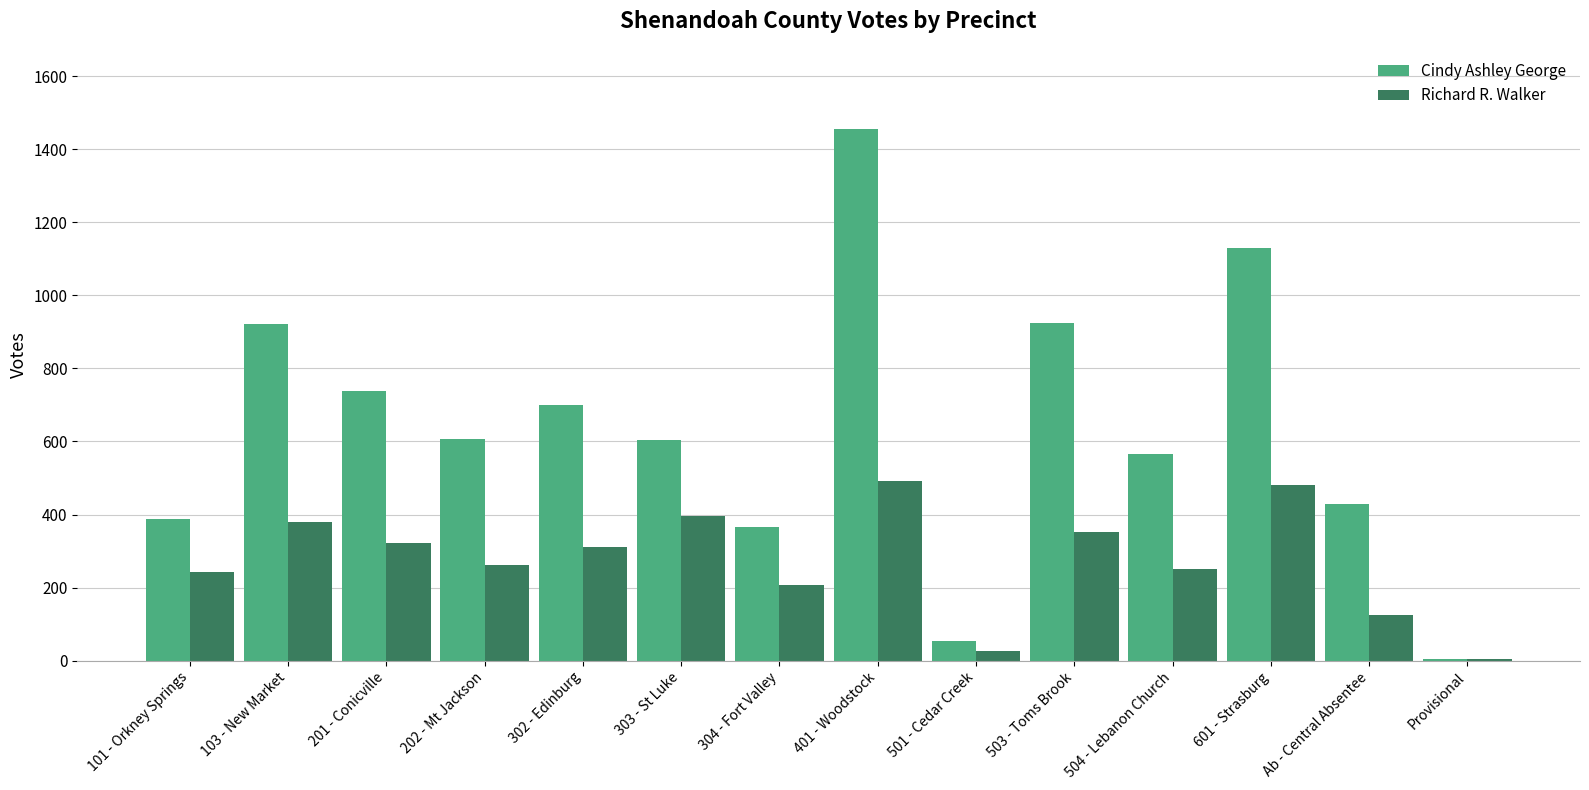

What are all the series names shown in the legend?

Cindy Ashley George, Richard R. Walker